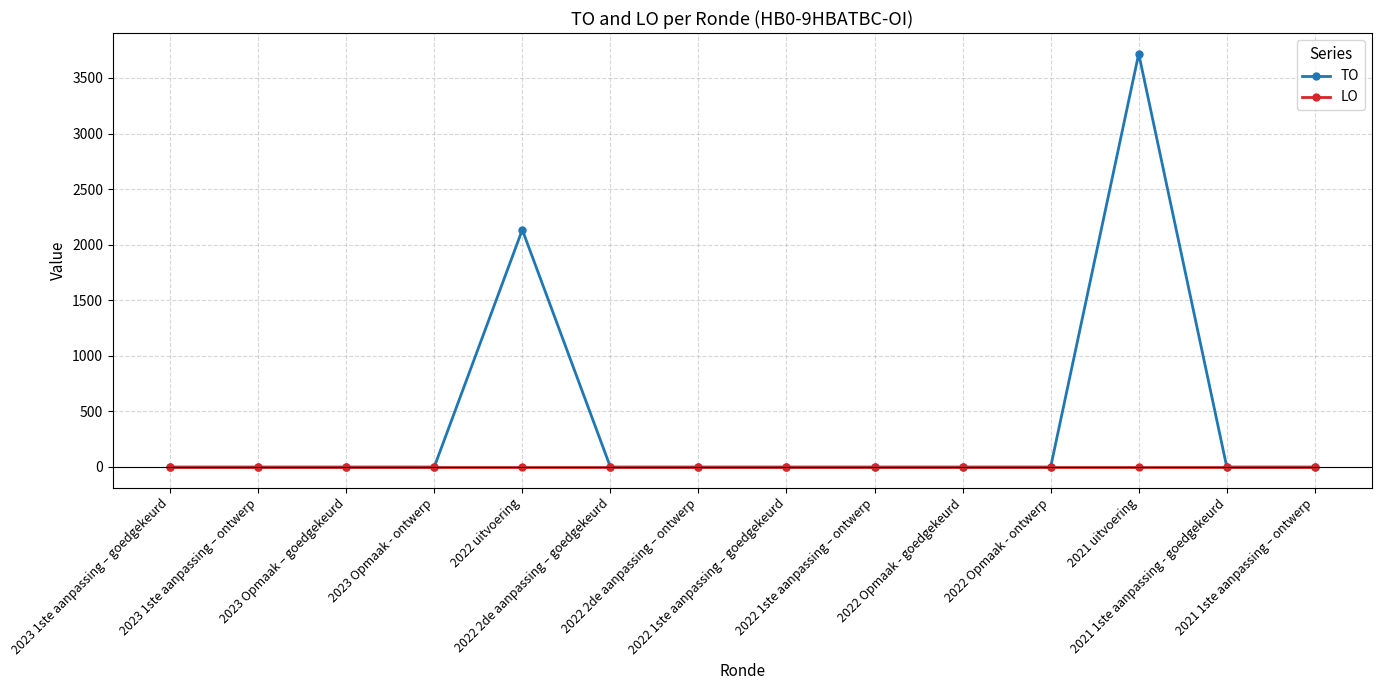

At which category is the sum across all series the highest?

2021 uitvoering